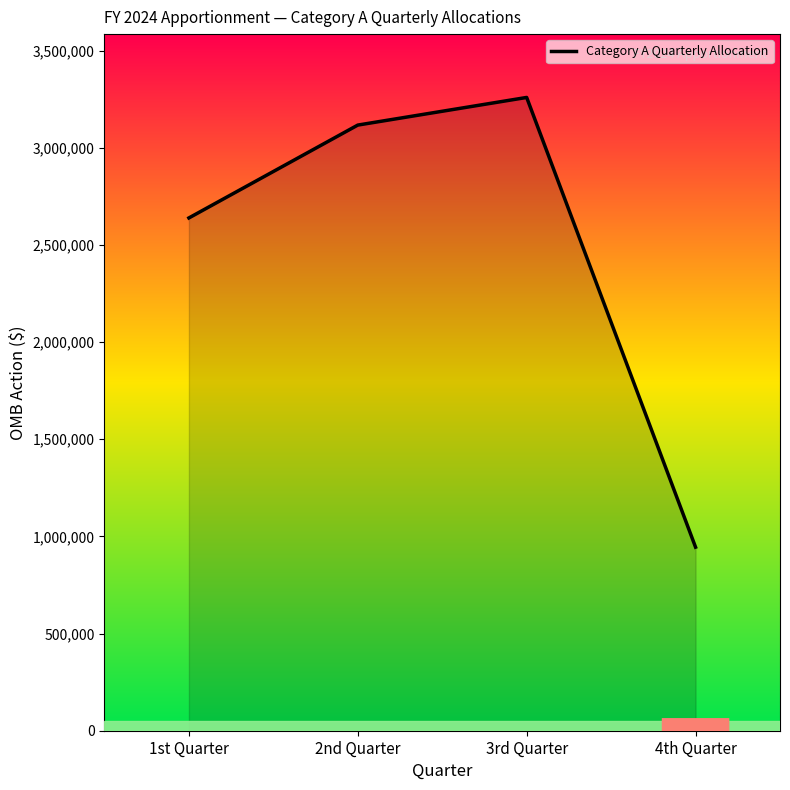

At which label is the value closest to 2101545?

1st Quarter